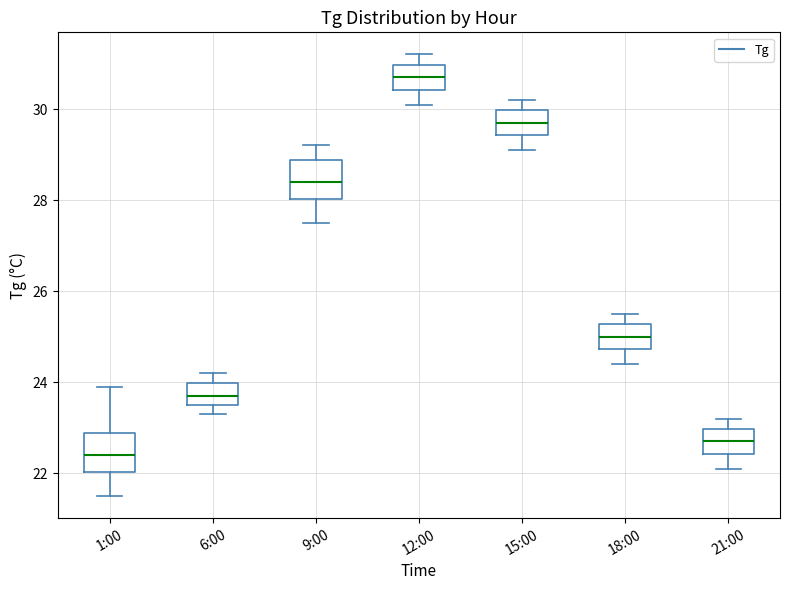

Reading left to right, transcribe this box plot: for each box, give where its median line is, the range the box spans, and where its two whiskers end, as read against the y-axis. The values are not printed on the chart, so give them approximately, as read against the axis.

1:00: median 22.4, box 22.0 to 22.8, whiskers 21.6 to 24.0
6:00: median 23.8, box 23.6 to 24.0, whiskers 23.4 to 24.2
9:00: median 28.4, box 28.0 to 28.8, whiskers 27.6 to 29.2
12:00: median 30.8, box 30.4 to 31.0, whiskers 30.2 to 31.2
15:00: median 29.8, box 29.4 to 30.0, whiskers 29.2 to 30.2
18:00: median 25.0, box 24.8 to 25.2, whiskers 24.4 to 25.6
21:00: median 22.8, box 22.4 to 23.0, whiskers 22.2 to 23.2